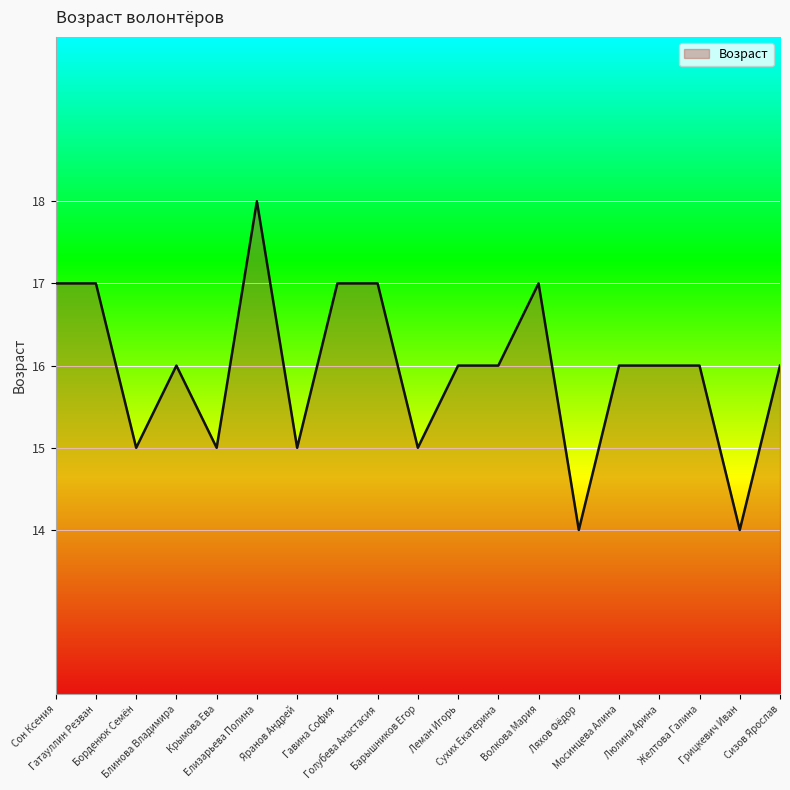

What is the difference between the maximum and minimum values?

4